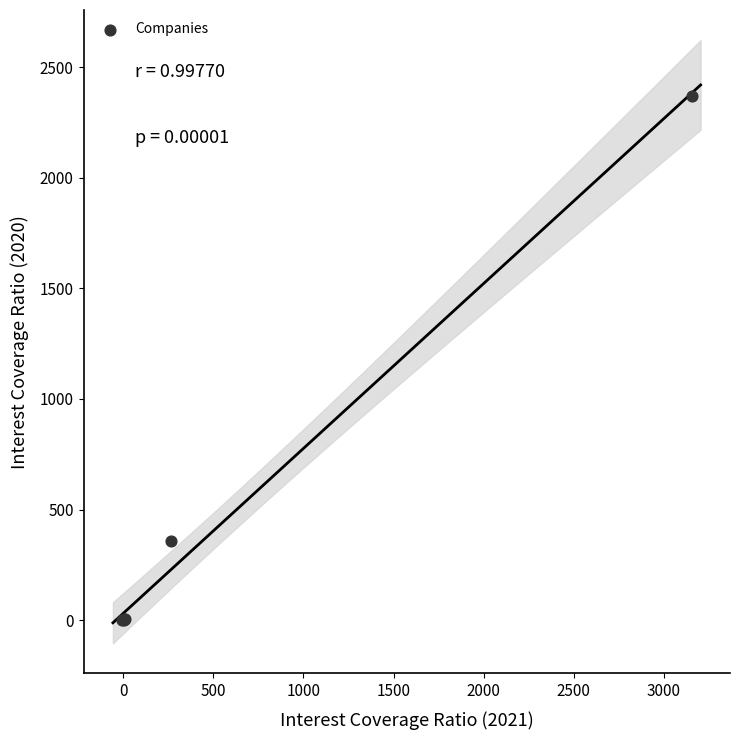

What Y value in the scatter plot is closest to 1185?

357.2